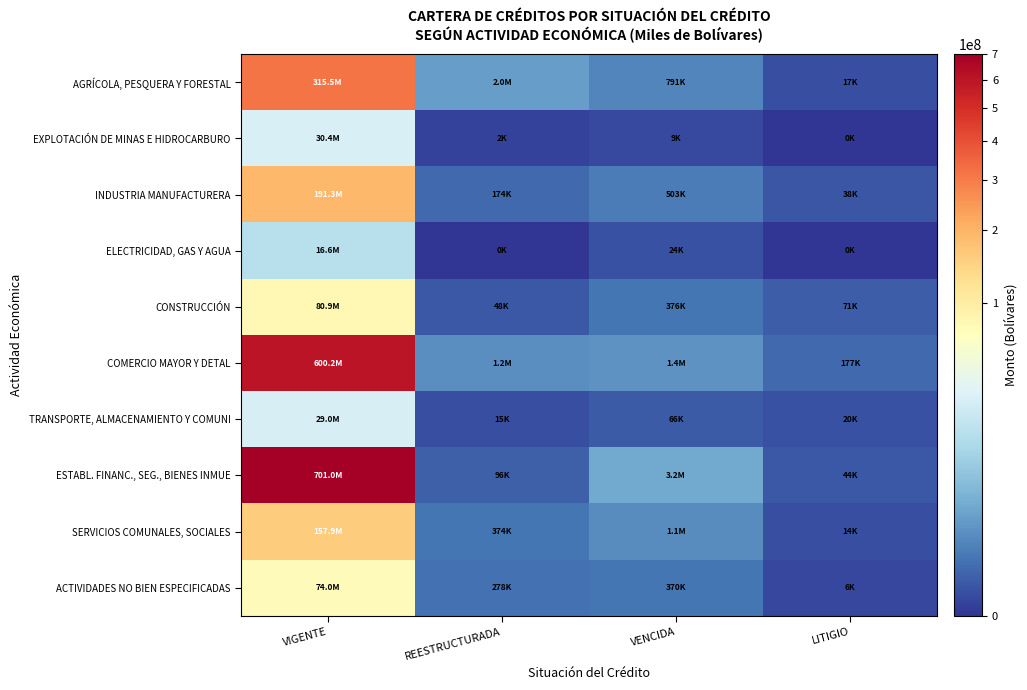

Between VIGENTE and REESTRUCTURADA, which series saw the biggest shift?

ESTABL. FINANC., SEG., BIENES INMUE